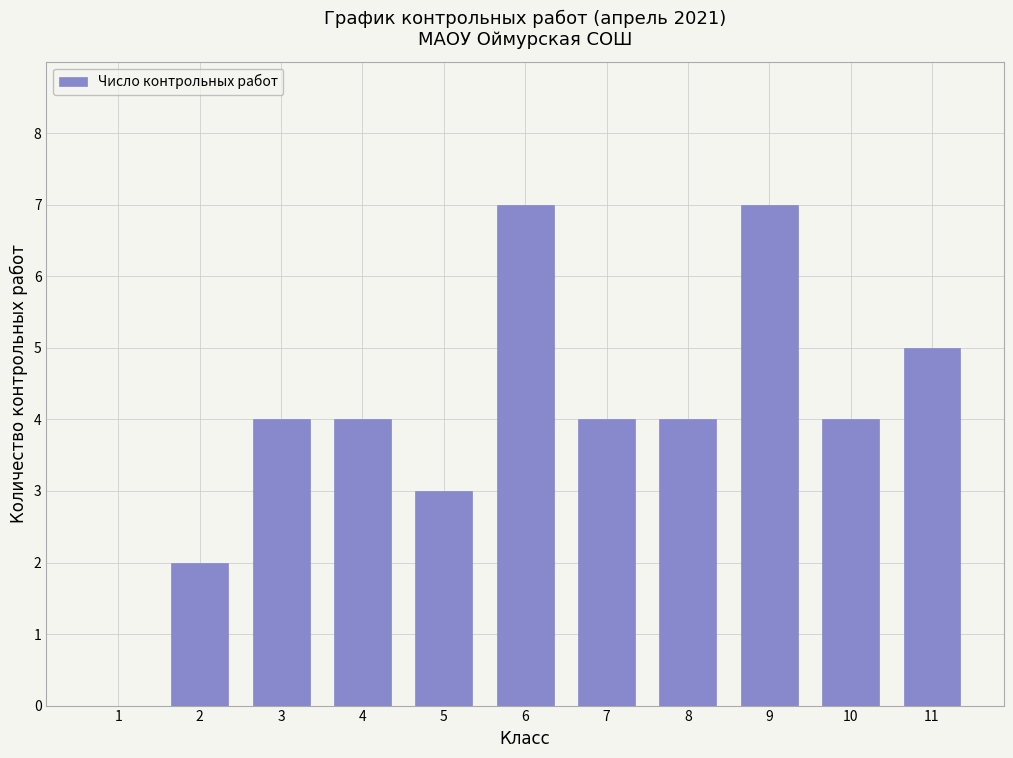

Reading left to right, extract all data points from this chart.

1=0	2=2	3=4	4=4	5=3	6=7	7=4	8=4	9=7	10=4	11=5